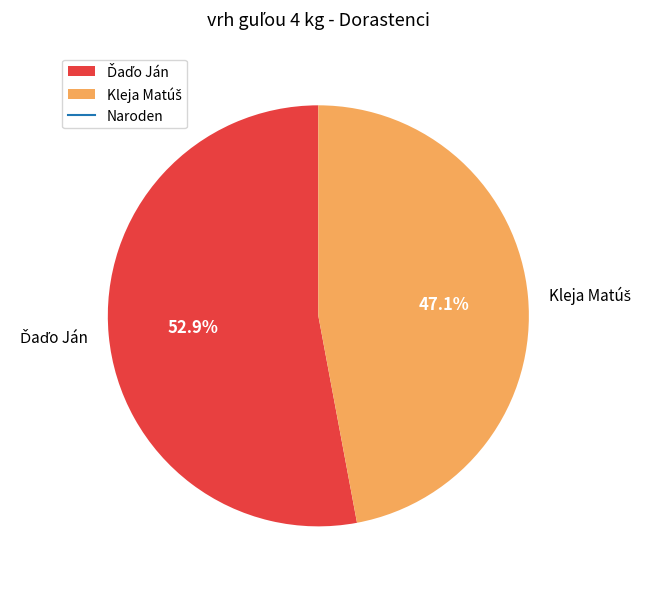

How many slices are in this pie chart?

2